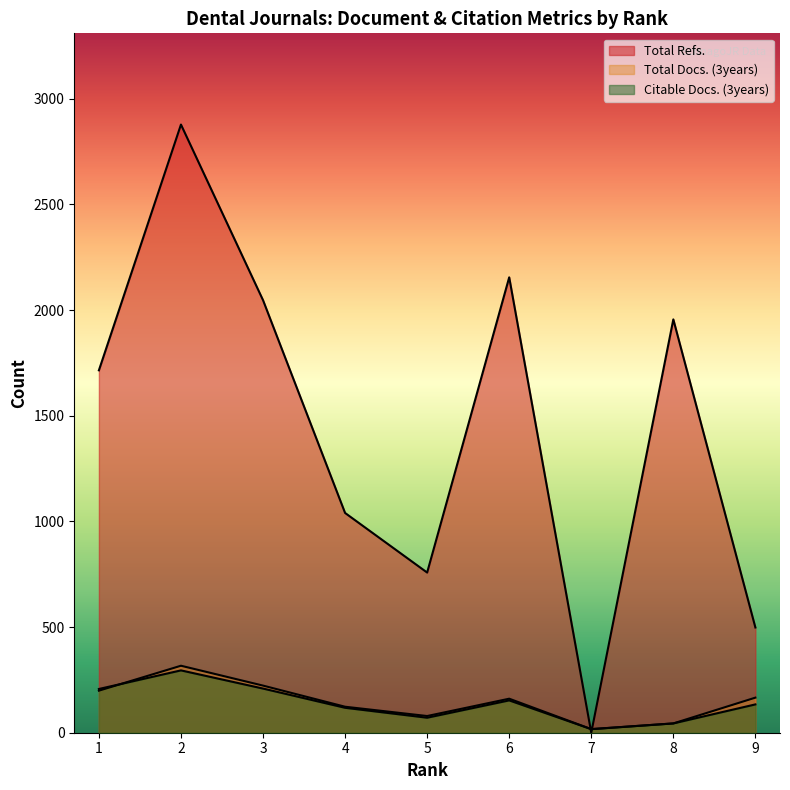

Read the Total Docs. (3years) value at 5, to the nearest 5.

80